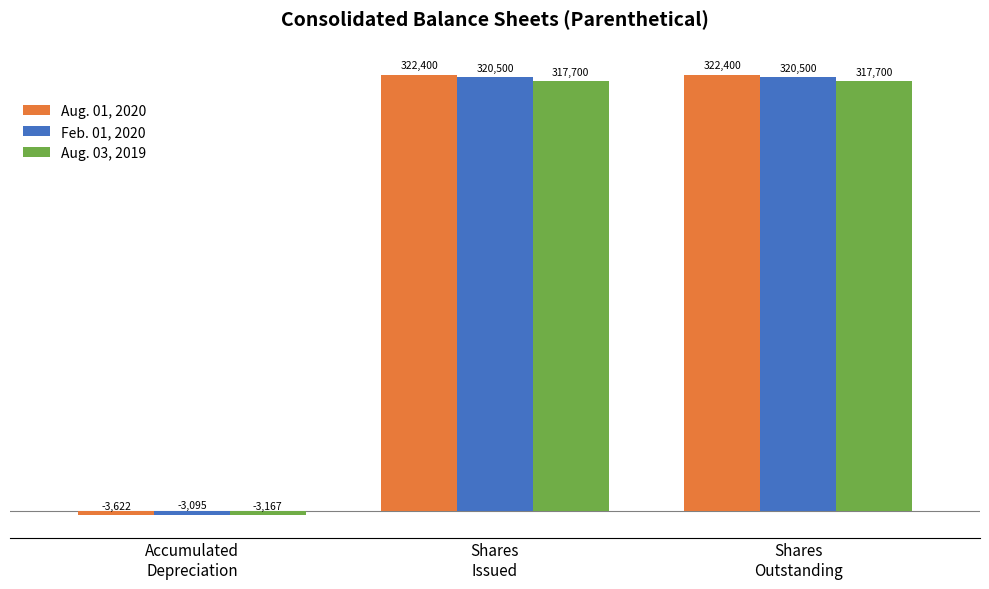

True or false: Feb. 01, 2020 has a value of 320500 at Shares
Outstanding.

True